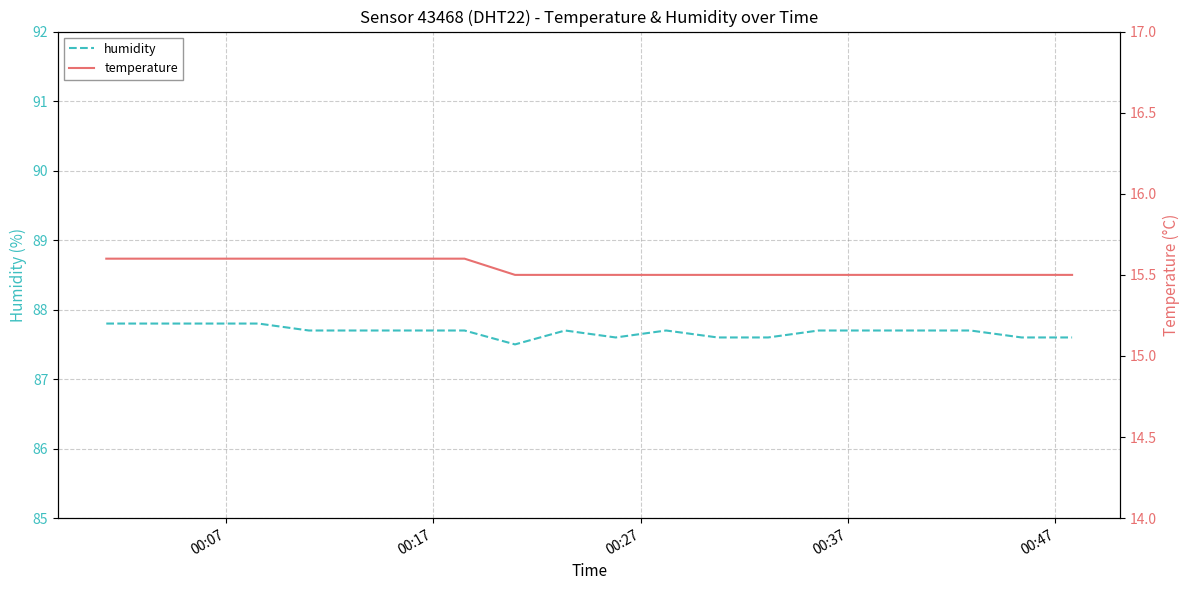

What is the highest value of the humidity series?

87.8